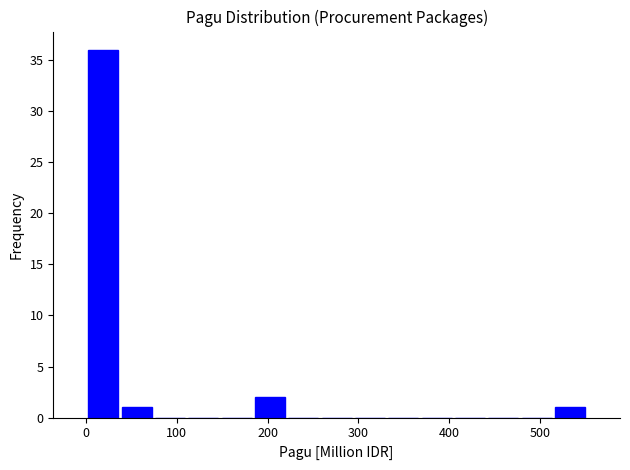

Read against the x-axis, roughly where is the centre of the tallest bar?

20